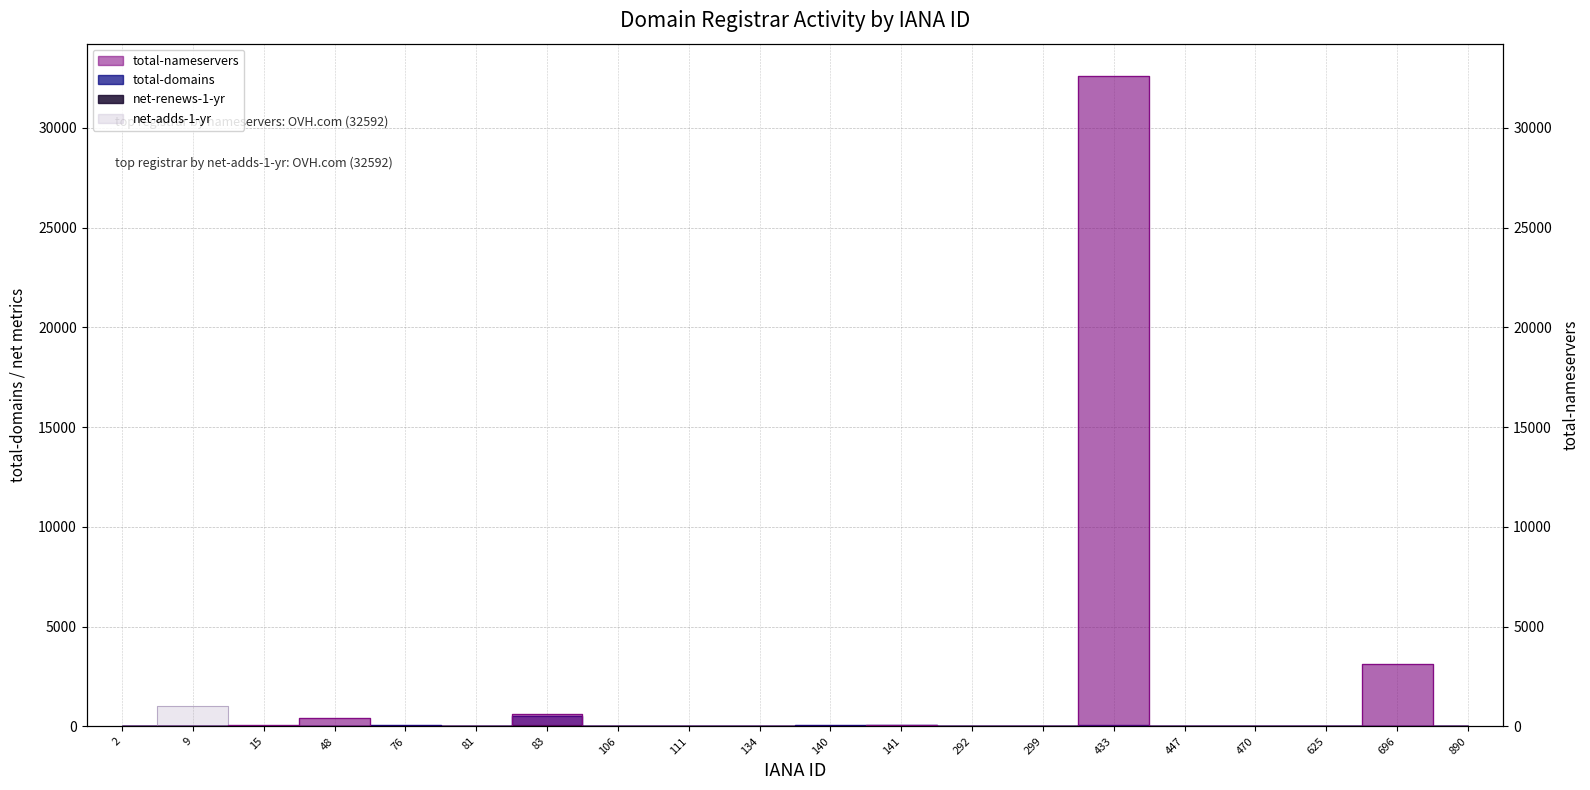

Does the chart have visible grid lines?

Yes